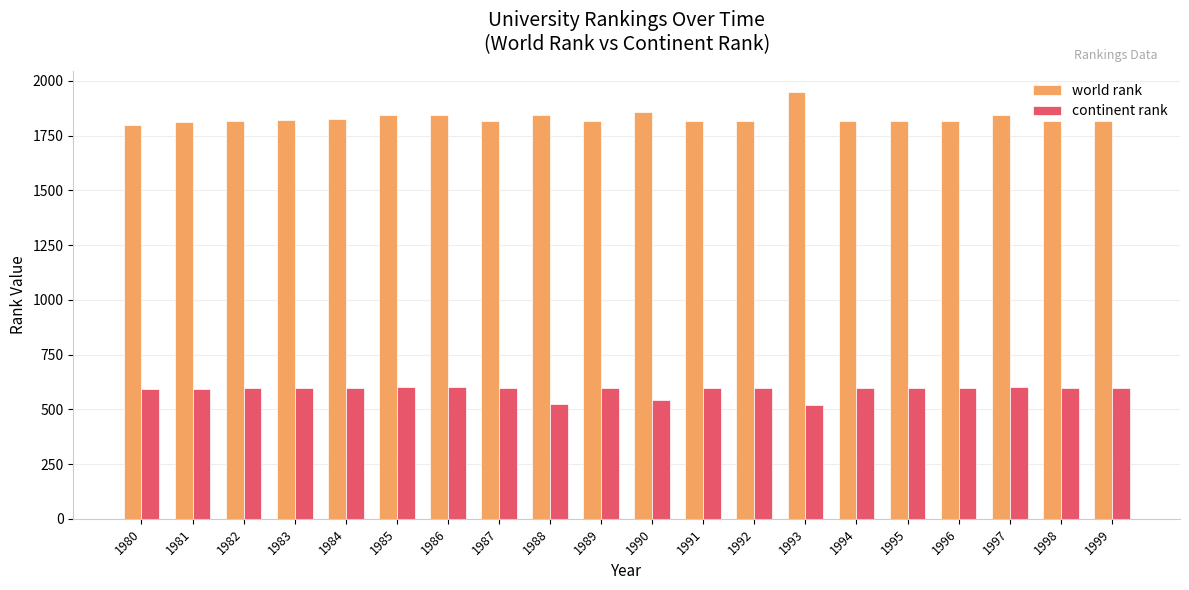

At which category does the chart reach its peak across all series?

1993